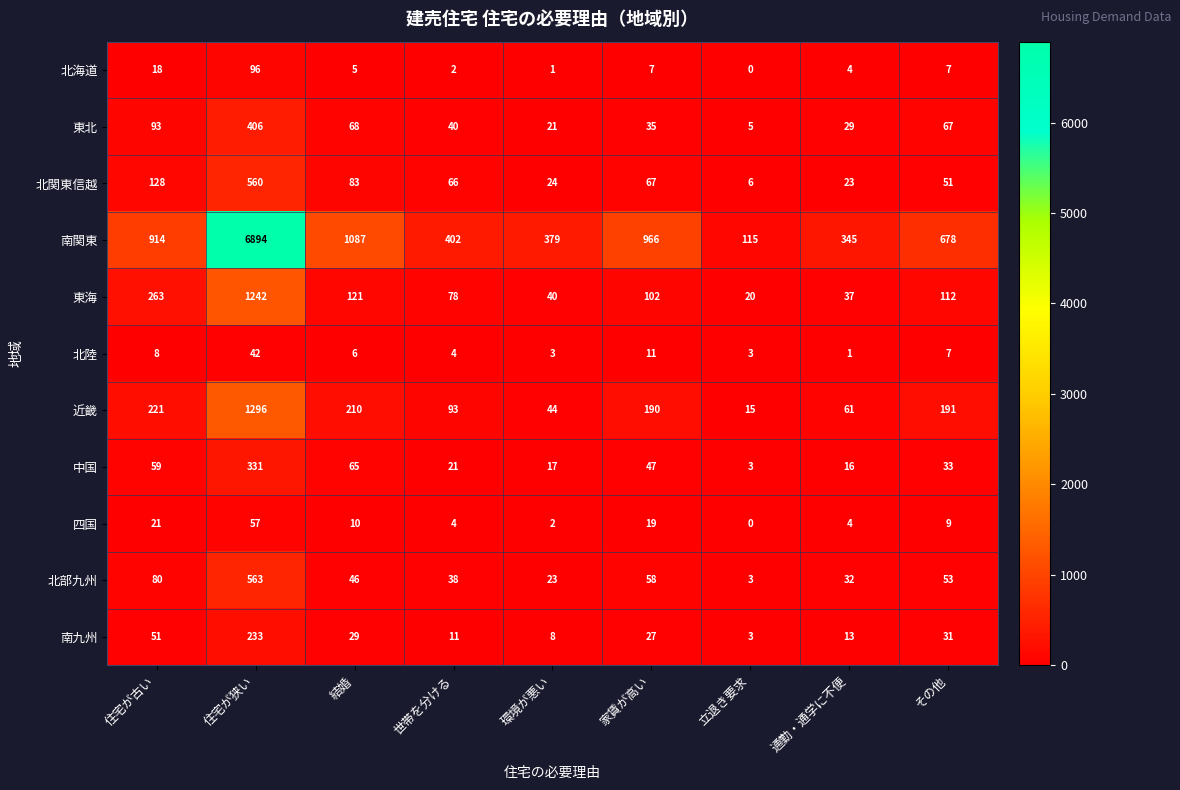

At which label does 北部九州 reach its minimum?

立退き要求